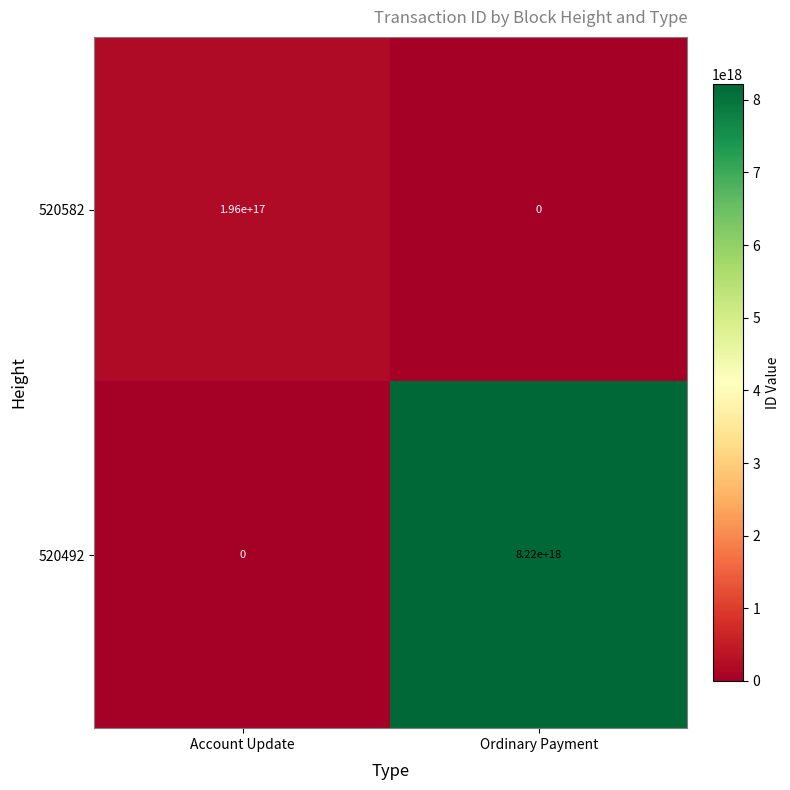

Is it true that 520582 equals 81613811145526960 at Account Update?

False